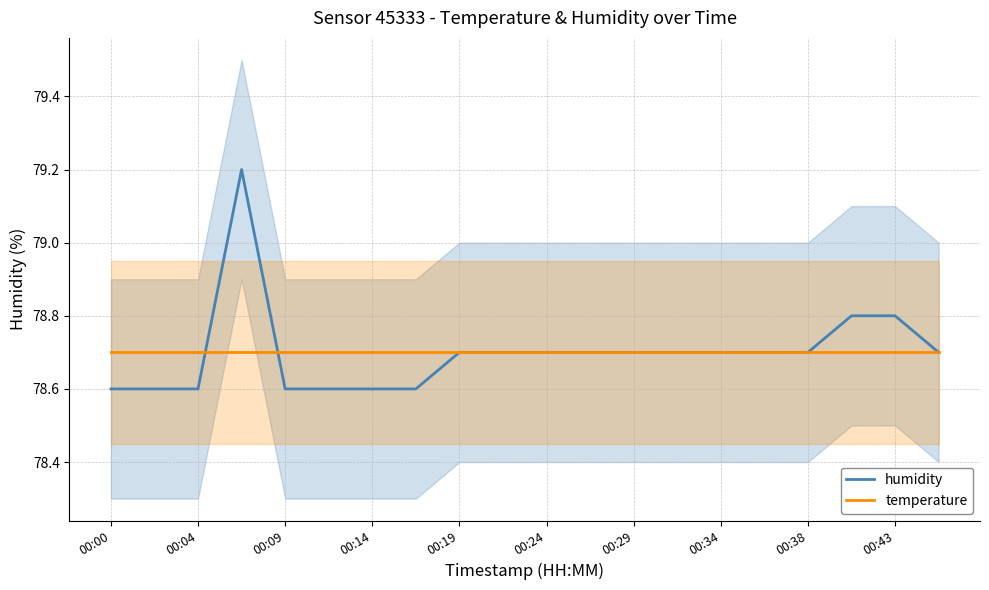

Does the chart have visible grid lines?

Yes